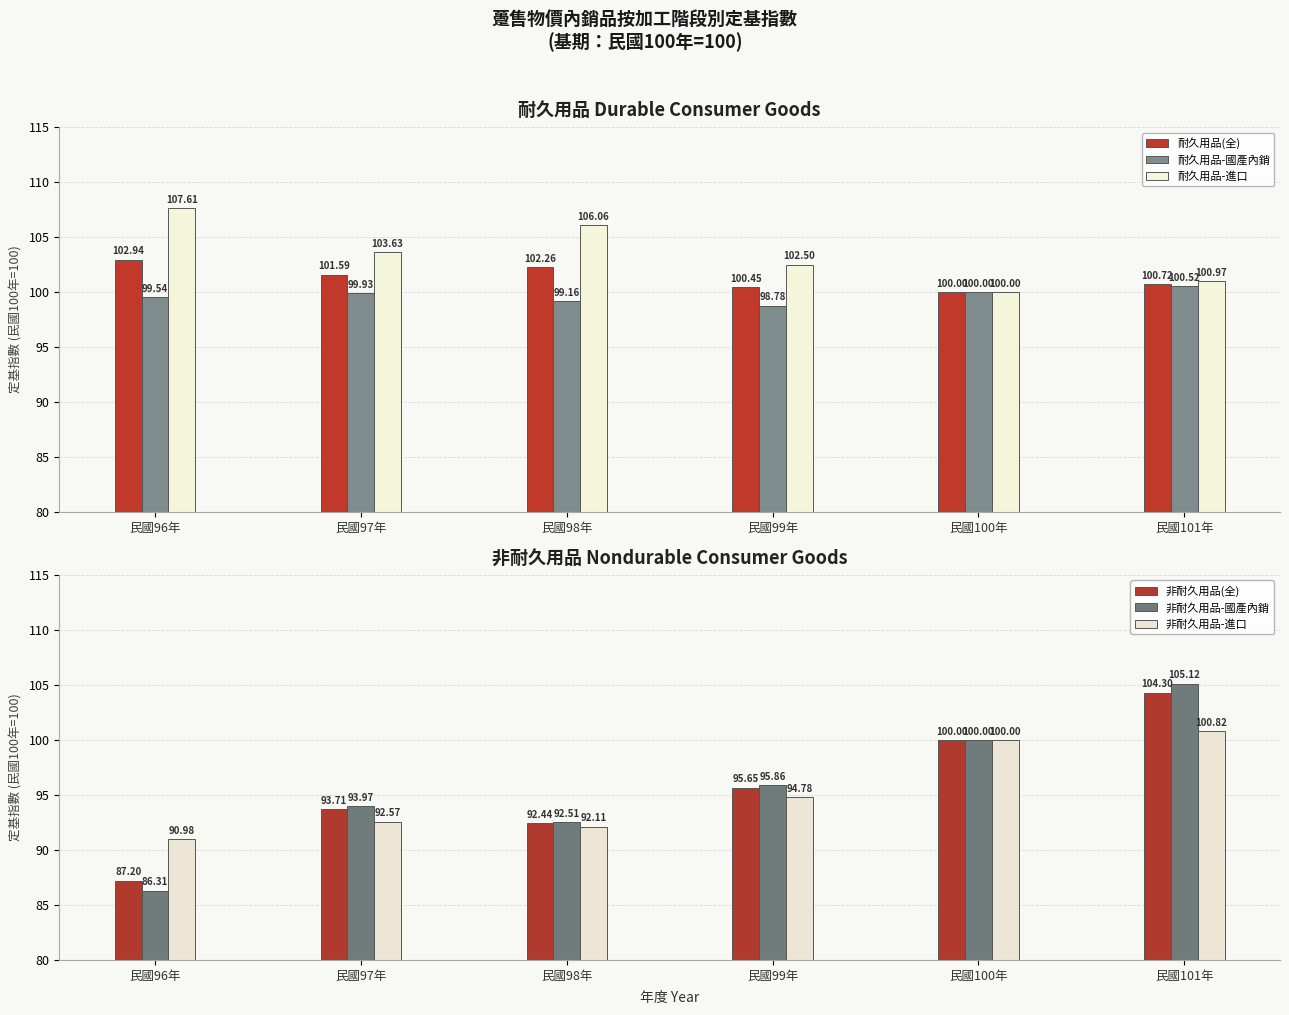

What is the value of the 非耐久用品-進口 bar at the 3rd from the left?

92.1